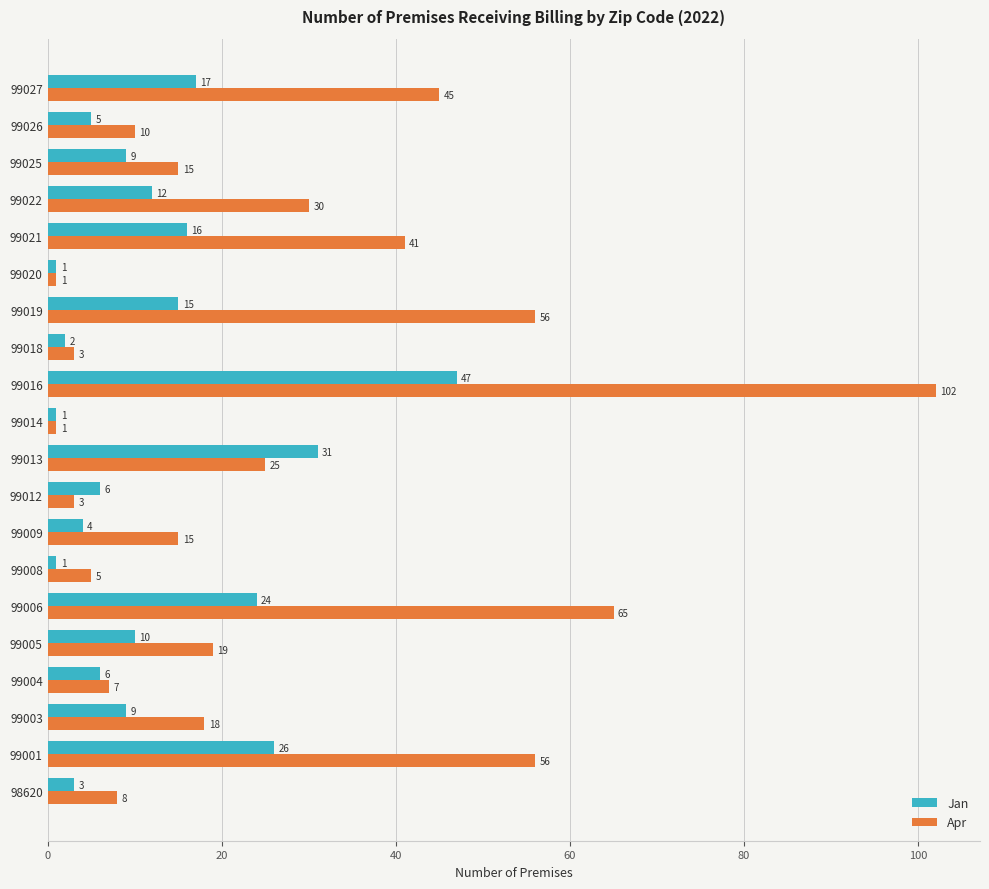

Rank the series by their maximum value, from lowest to highest.

Jan, Apr